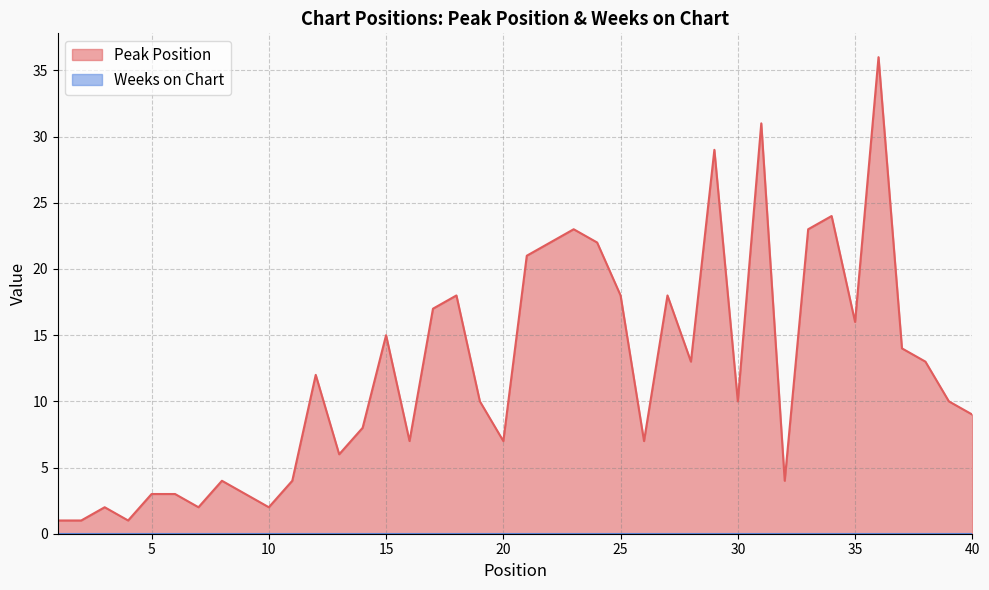

What is the greatest value displayed?

36